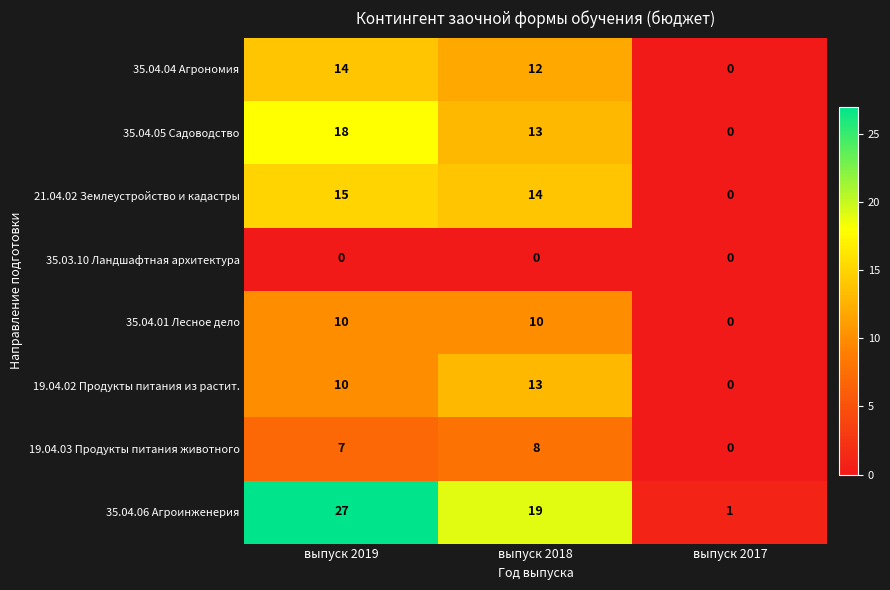

List the series in order of their peak value, lowest first.

35.03.10 Ландшафтная архитектура, 19.04.03 Продукты питания животного, 35.04.01 Лесное дело, 19.04.02 Продукты питания из растит., 35.04.04 Агрономия, 21.04.02 Землеустройство и кадастры, 35.04.05 Садоводство, 35.04.06 Агроинженерия